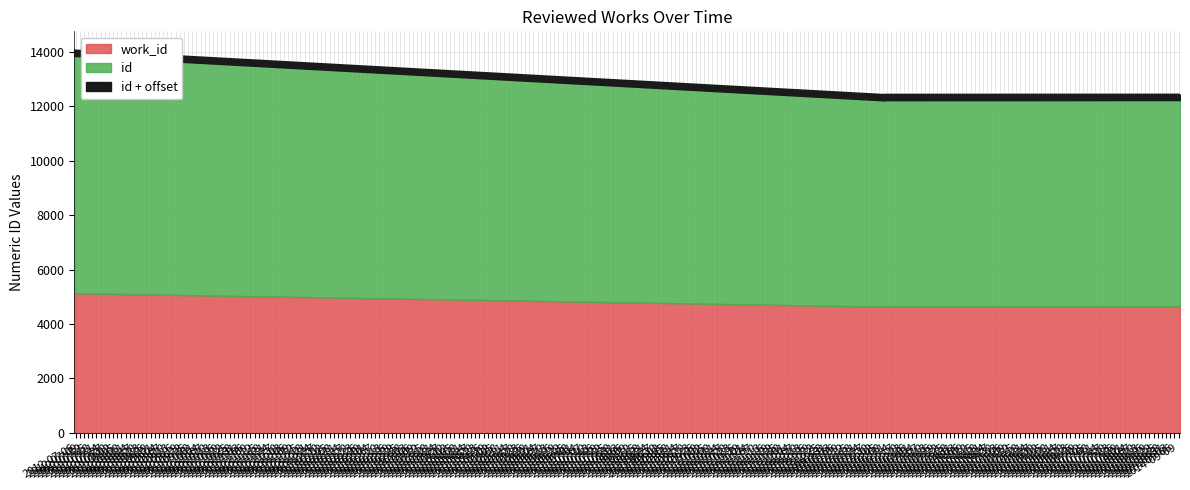

At which category does the chart reach its peak across all series?

2012-07-05